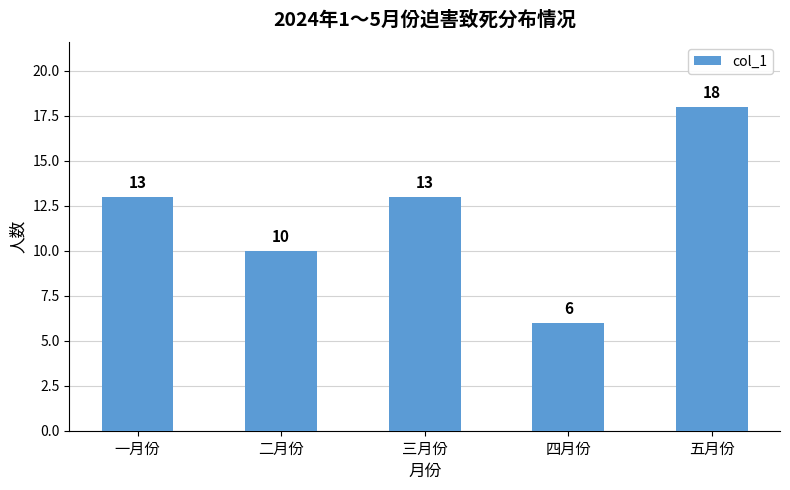

What is the sum of the values at 二月份 and 一月份?

23